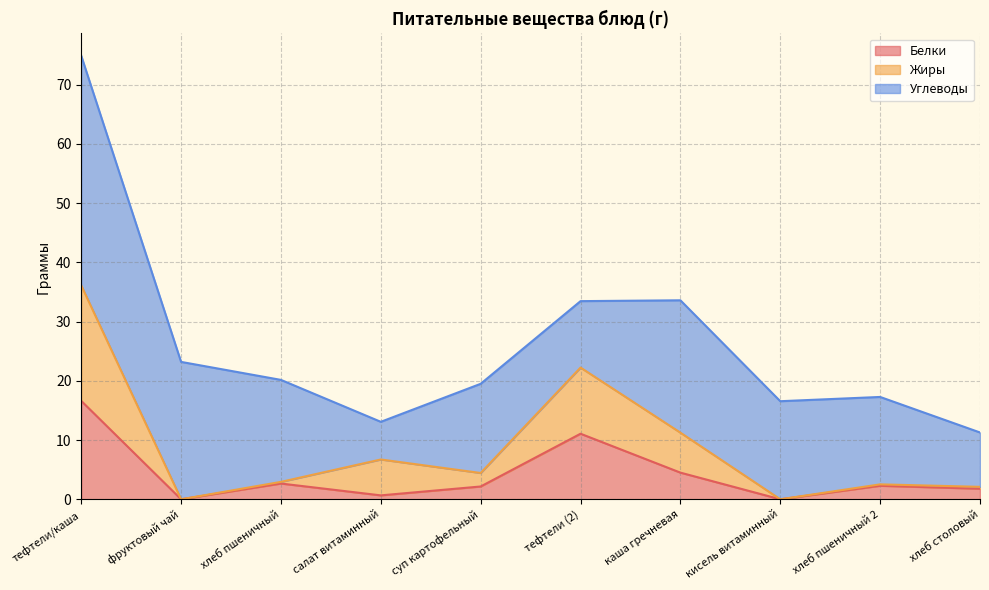

What is the difference between the maximum and minimum values in the Белки series?

16.6